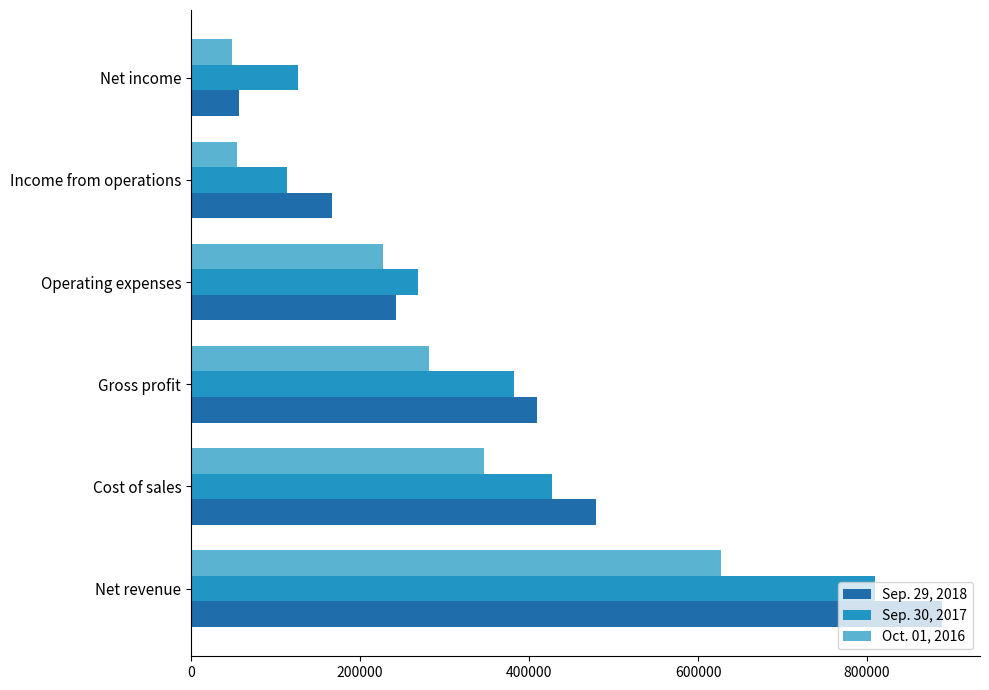

What are all the series names shown in the legend?

Sep. 29, 2018, Sep. 30, 2017, Oct. 01, 2016